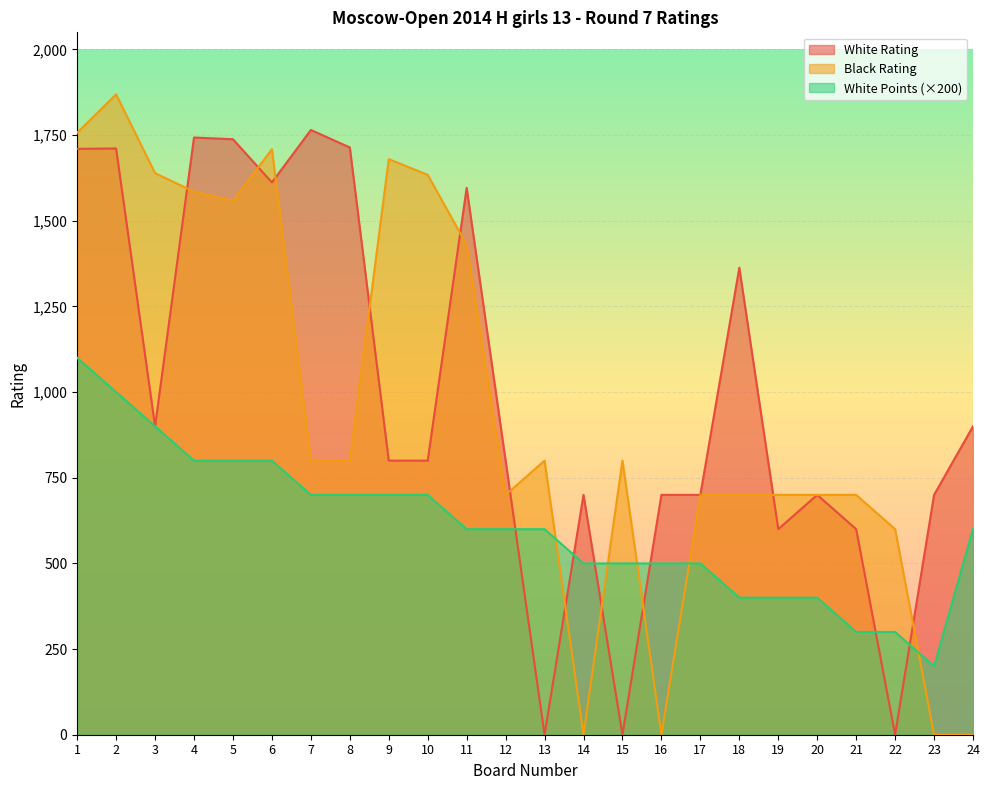

The value of White Points at 4 is 1435. True or false?

False